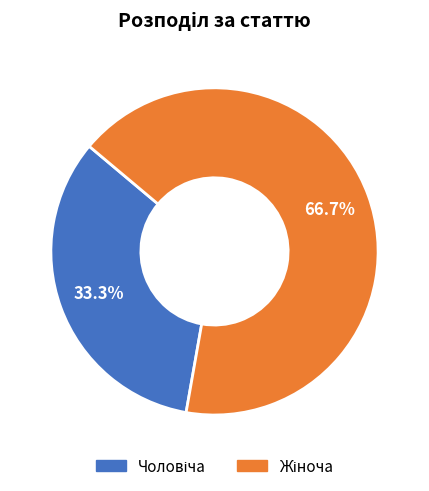

Is there any slice that represents more than half of the pie?

Yes